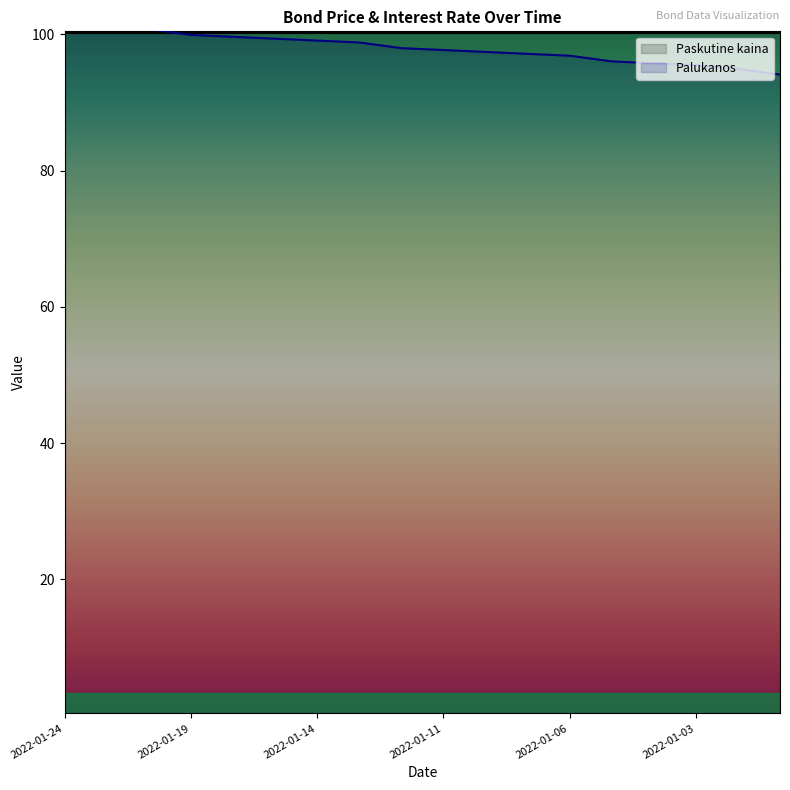

What is the minimum value shown in the chart?

94.1